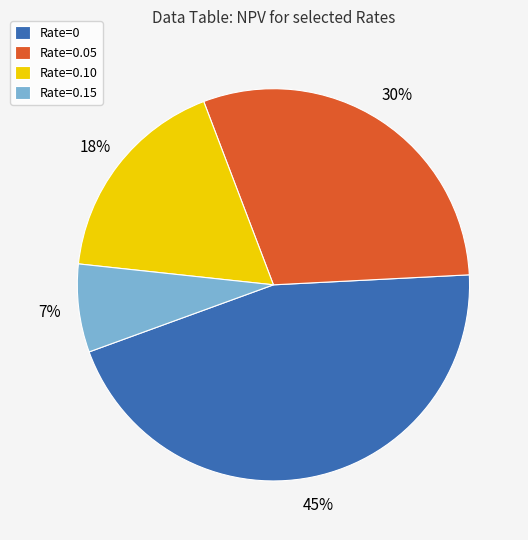

What percentage is the Rate=0.15 slice, to the nearest percent?

7%